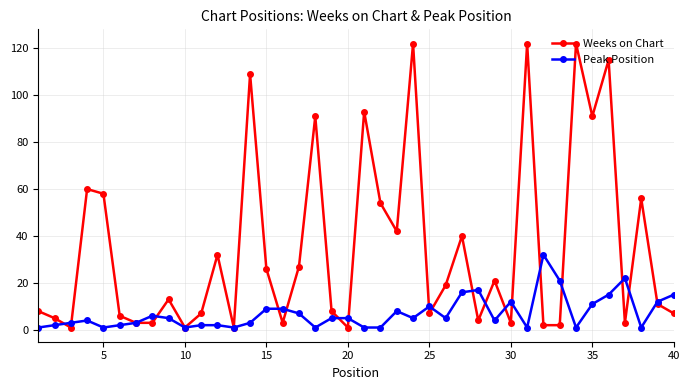

What is the difference between the second highest and second lowest values in the Peak Position series?

21